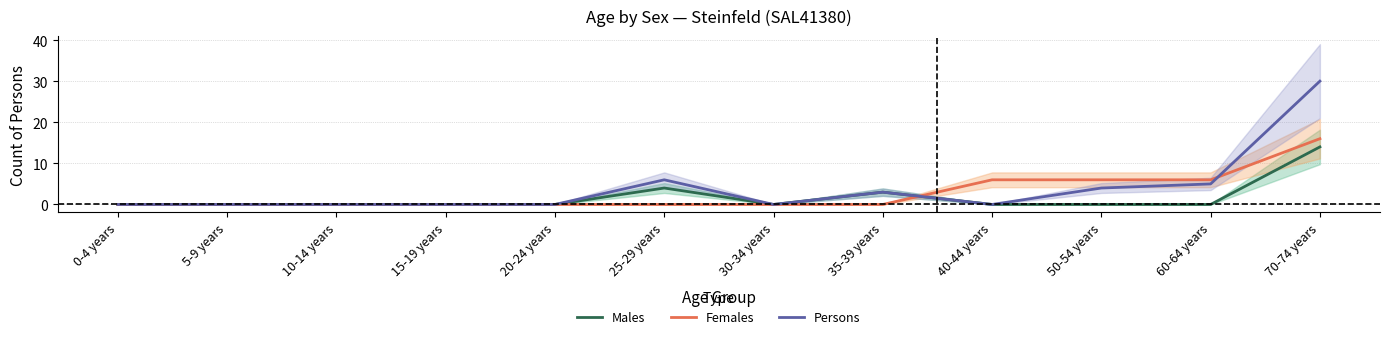

What is the value of the Persons point at the 10th from the left?

4